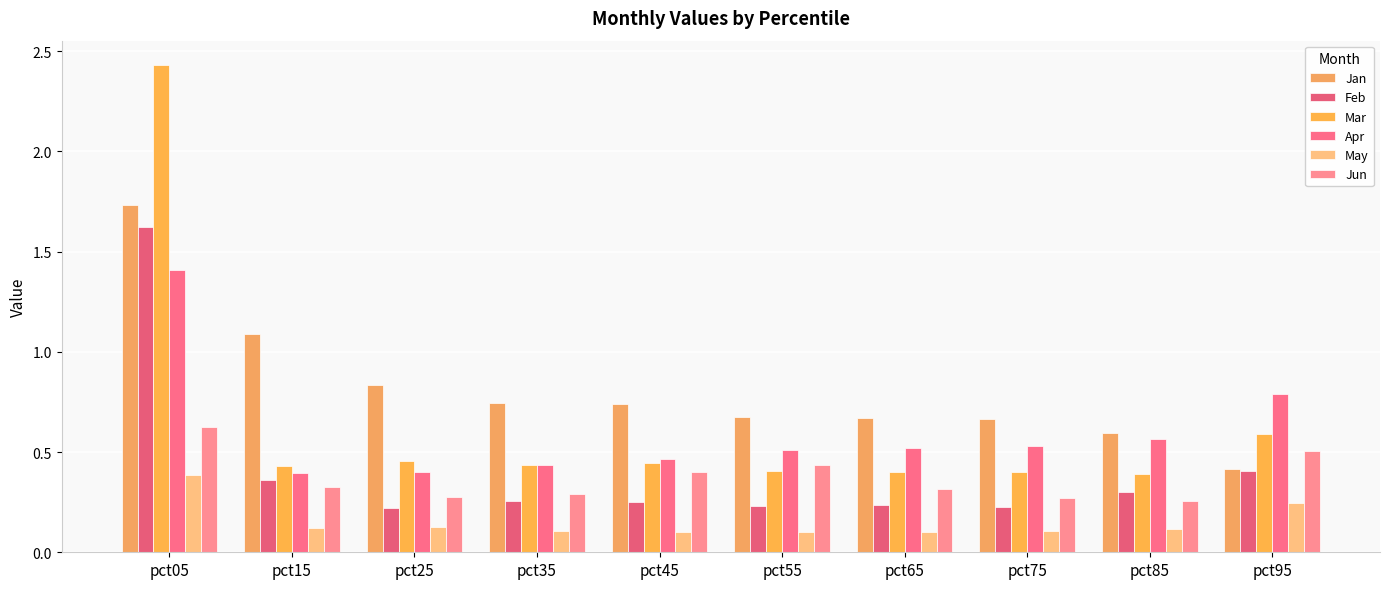

Reading left to right, transcribe all the data shown in this chart.

Jan: pct05=1.7	pct15=1.1	pct25=0.8	pct35=0.7	pct45=0.7	pct55=0.7	pct65=0.7	pct75=0.7	pct85=0.6	pct95=0.4
Feb: pct05=1.6	pct15=0.4	pct25=0.2	pct35=0.3	pct45=0.3	pct55=0.2	pct65=0.2	pct75=0.2	pct85=0.3	pct95=0.4
Mar: pct05=2.4	pct15=0.4	pct25=0.5	pct35=0.4	pct45=0.4	pct55=0.4	pct65=0.4	pct75=0.4	pct85=0.4	pct95=0.6
Apr: pct05=1.4	pct15=0.4	pct25=0.4	pct35=0.4	pct45=0.5	pct55=0.5	pct65=0.5	pct75=0.5	pct85=0.6	pct95=0.8
May: pct05=0.4	pct15=0.1	pct25=0.1	pct35=0.1	pct45=0.1	pct55=0.1	pct65=0.1	pct75=0.1	pct85=0.1	pct95=0.2
Jun: pct05=0.6	pct15=0.3	pct25=0.3	pct35=0.3	pct45=0.4	pct55=0.4	pct65=0.3	pct75=0.3	pct85=0.3	pct95=0.5